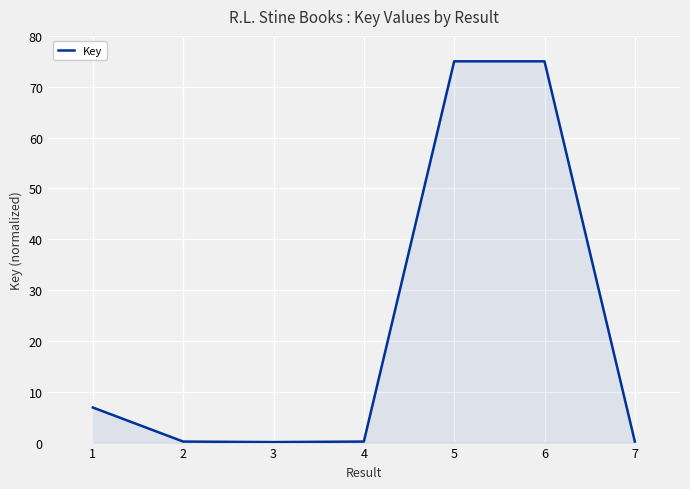

What is the sum of all values?

157.6